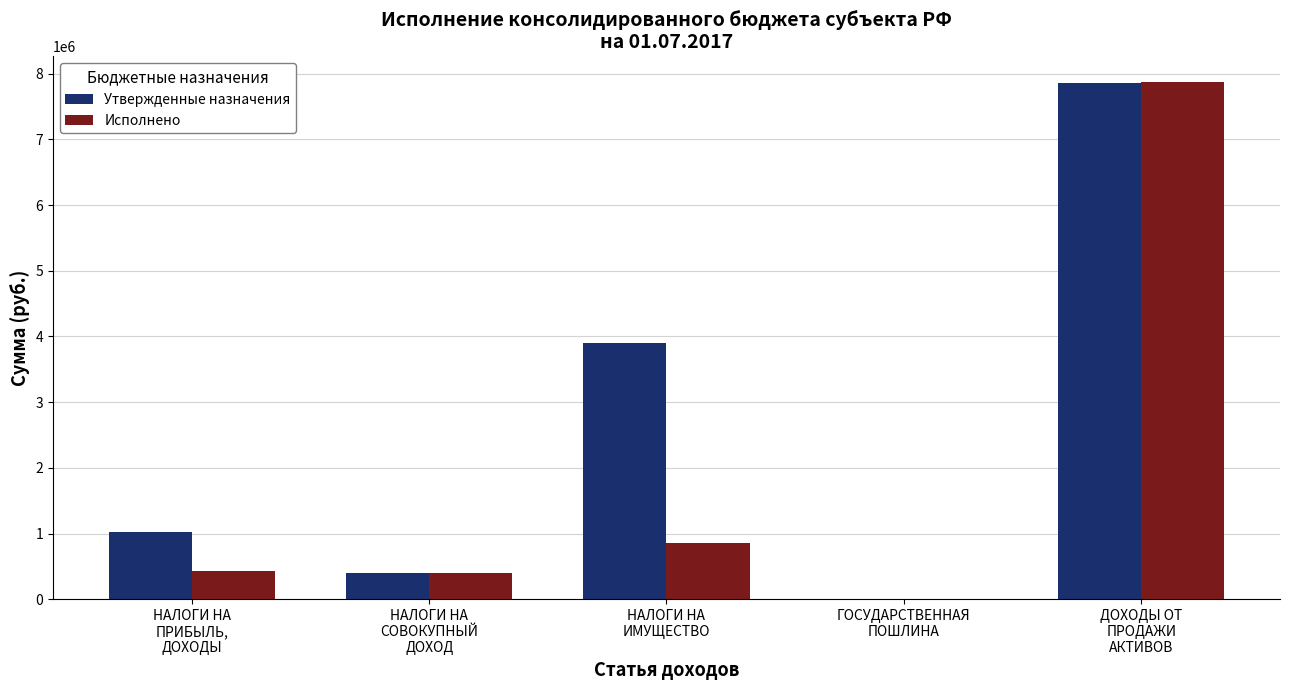

Reading left to right, what are all the values shown in this chart?

Утвержденные назначения: 1020000.0	394300.0	3898700.0	200.0	7861800.0
Исполнено: 428495.2	394319.6	857377.8	0.0	7870000.0